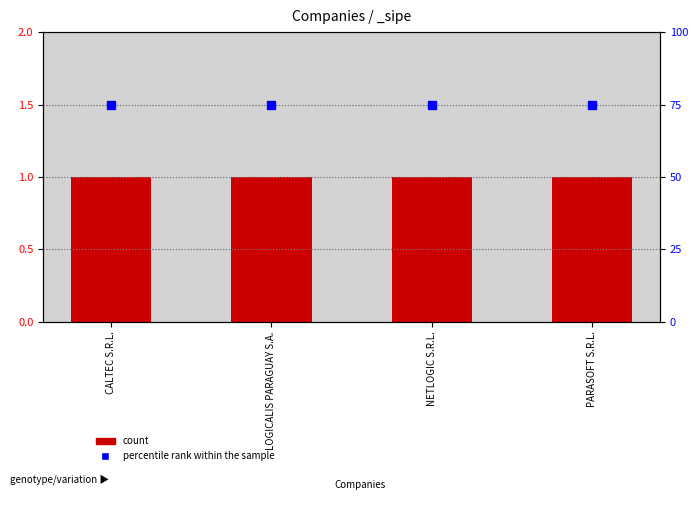

The value of percentile rank within the sample at NETLOGIC S.R.L. is 75. True or false?

True